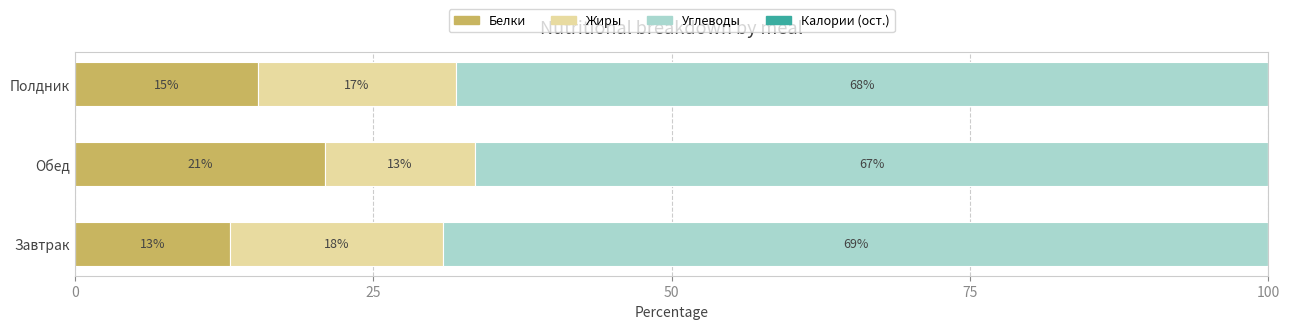

The value of Белки at Полдник is 21.6. True or false?

False